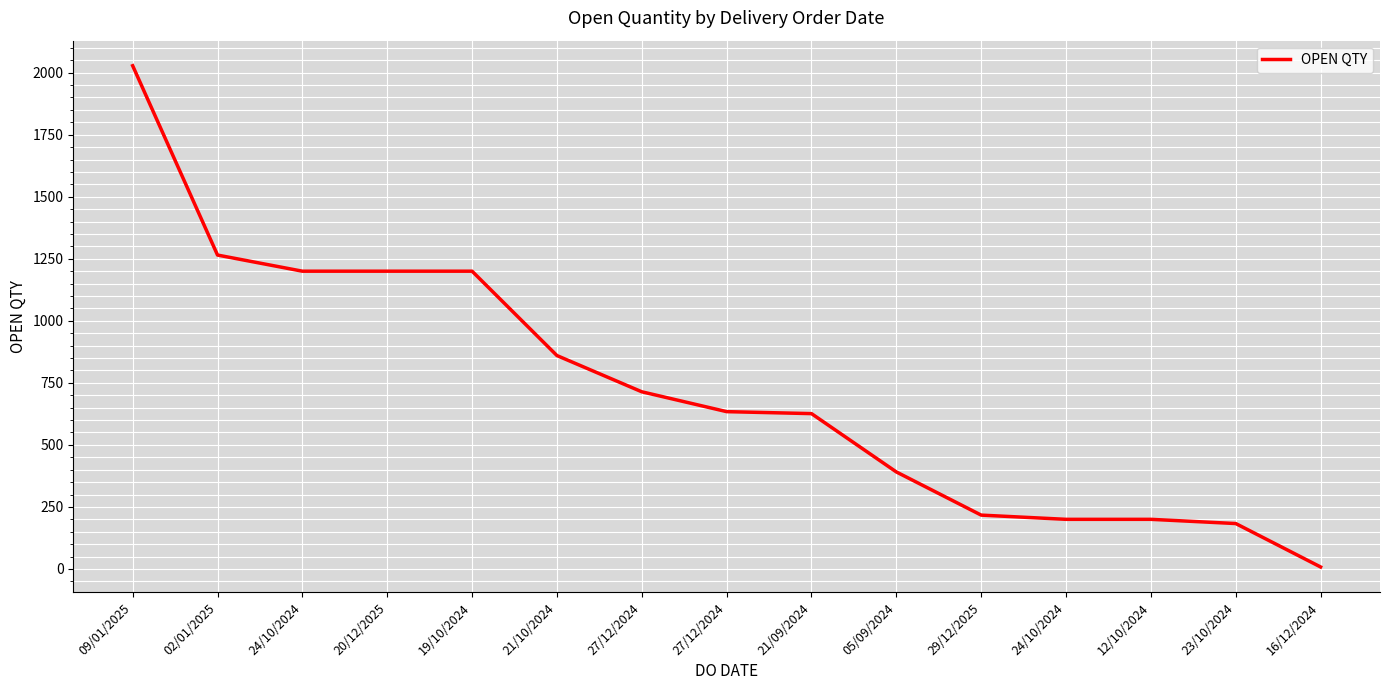

Does the chart have visible grid lines?

Yes